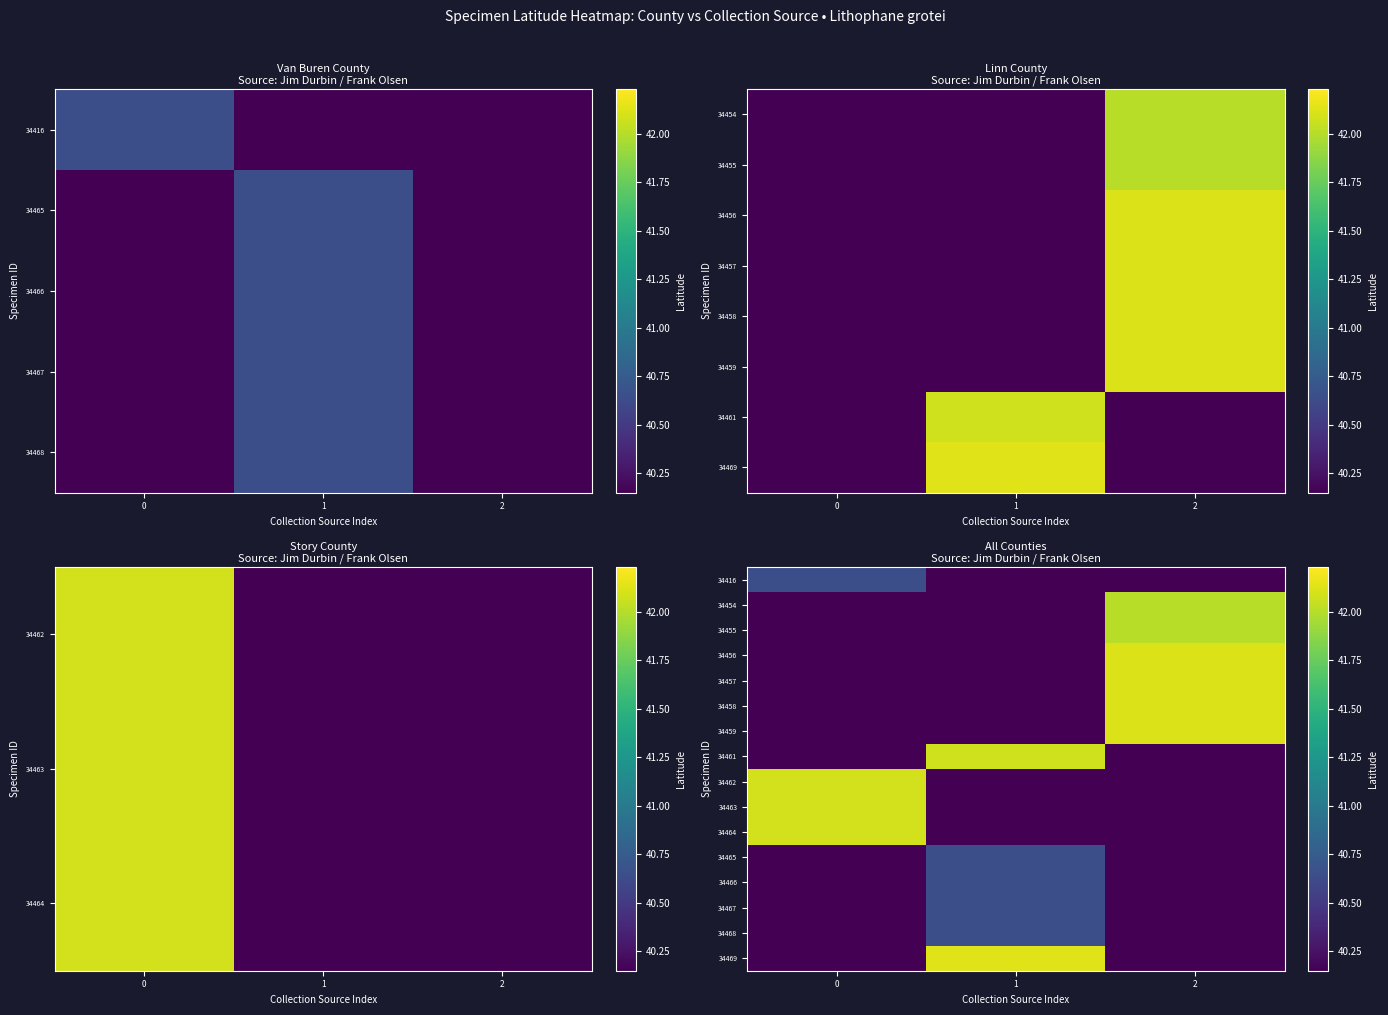

The value of 34468 at 1 is 40.6. True or false?

True